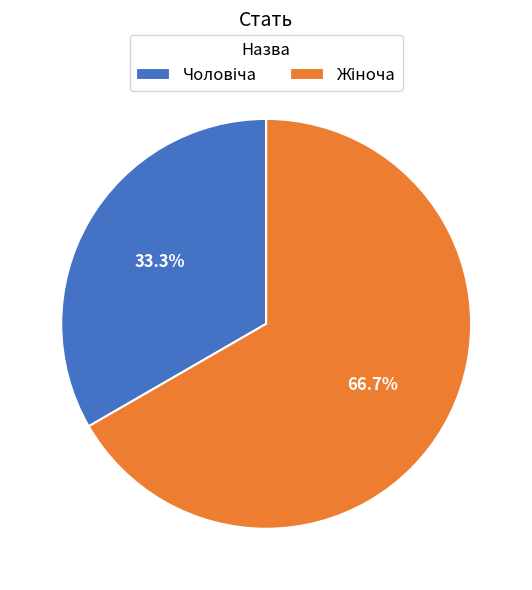

Does any single category account for the majority?

Yes